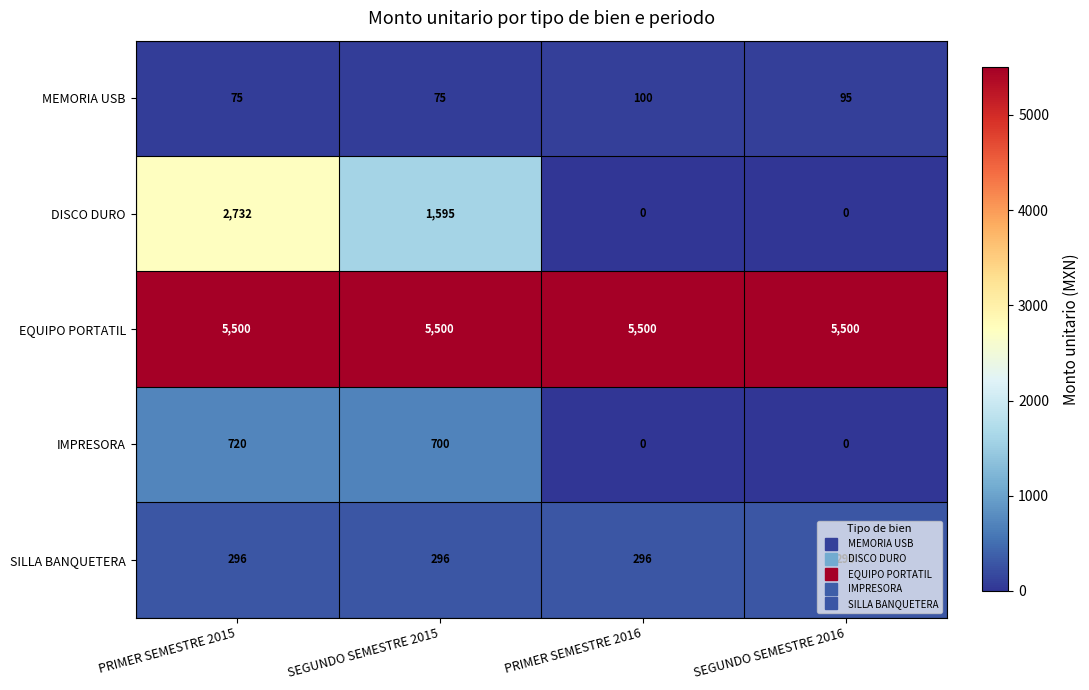

Which series has the largest range (max minus min)?

DISCO DURO